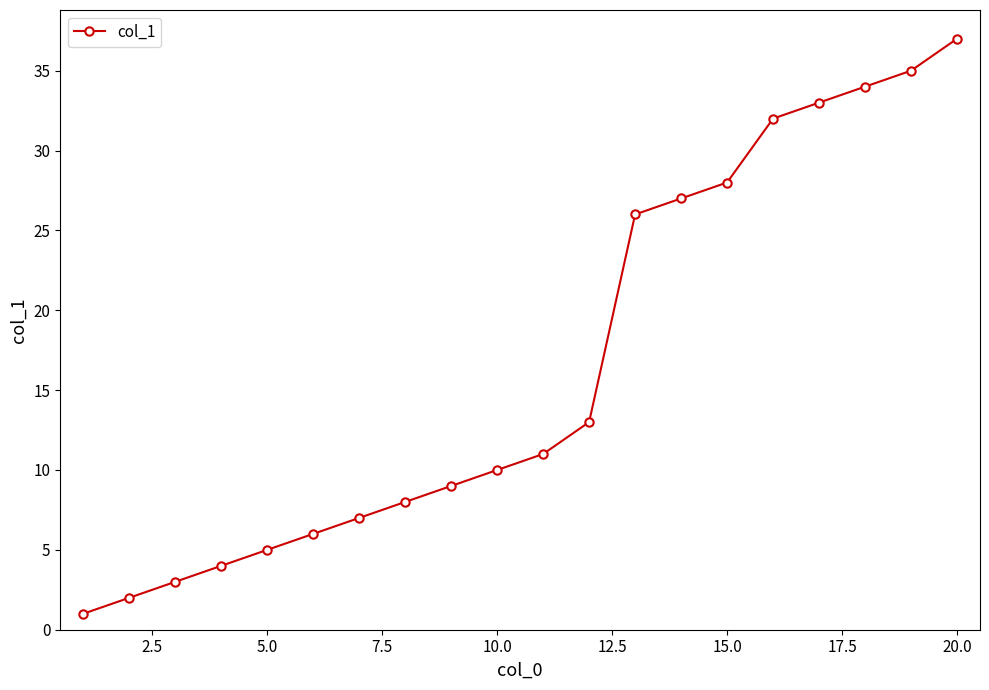

What is the sum of all values?

331